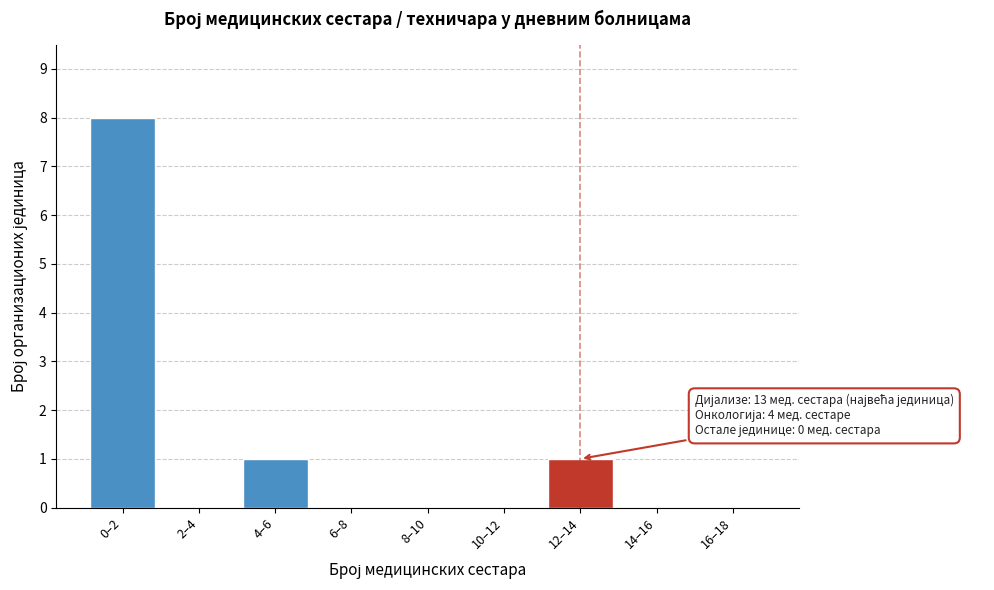

Reading left to right, transcribe all the data shown in this chart.

0–2=8	2–4=0	4–6=1	6–8=0	8–10=0	10–12=0	12–14=1	14–16=0	16–18=0